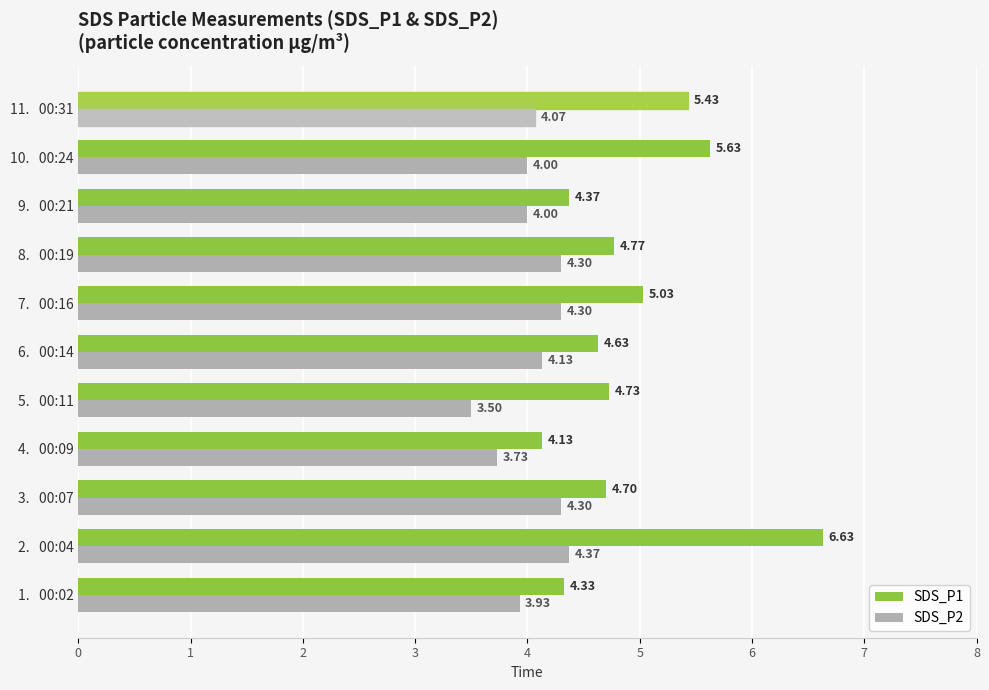

Which series has the widest spread of values?

SDS_P1